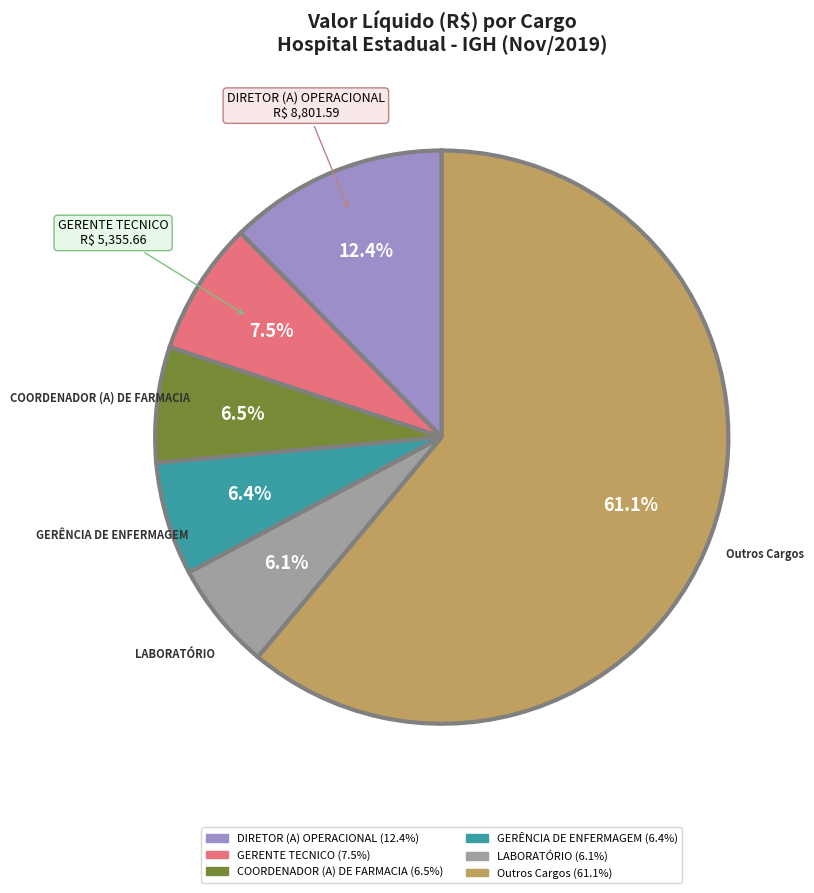

Is there a majority slice in this chart?

Yes